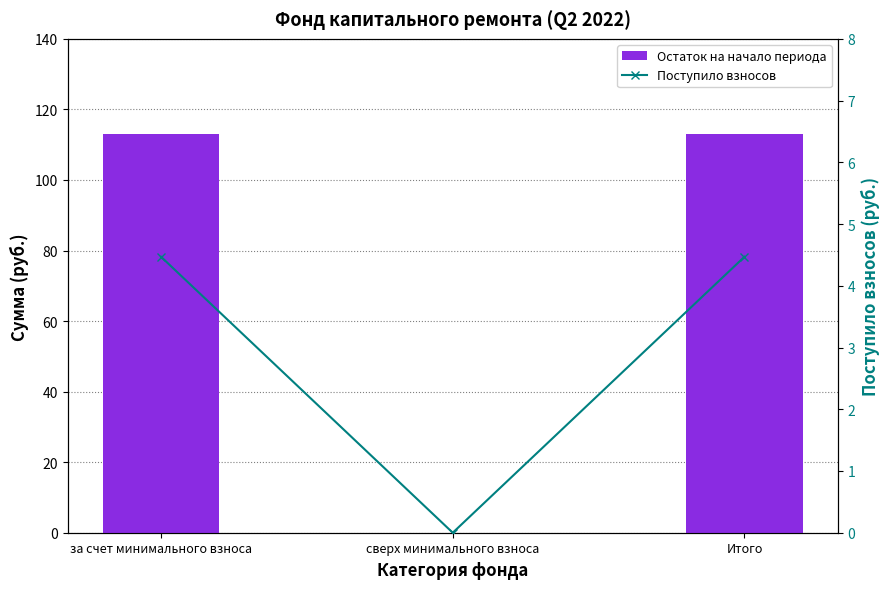

Which series has the largest total across all categories?

Остаток на начало периода